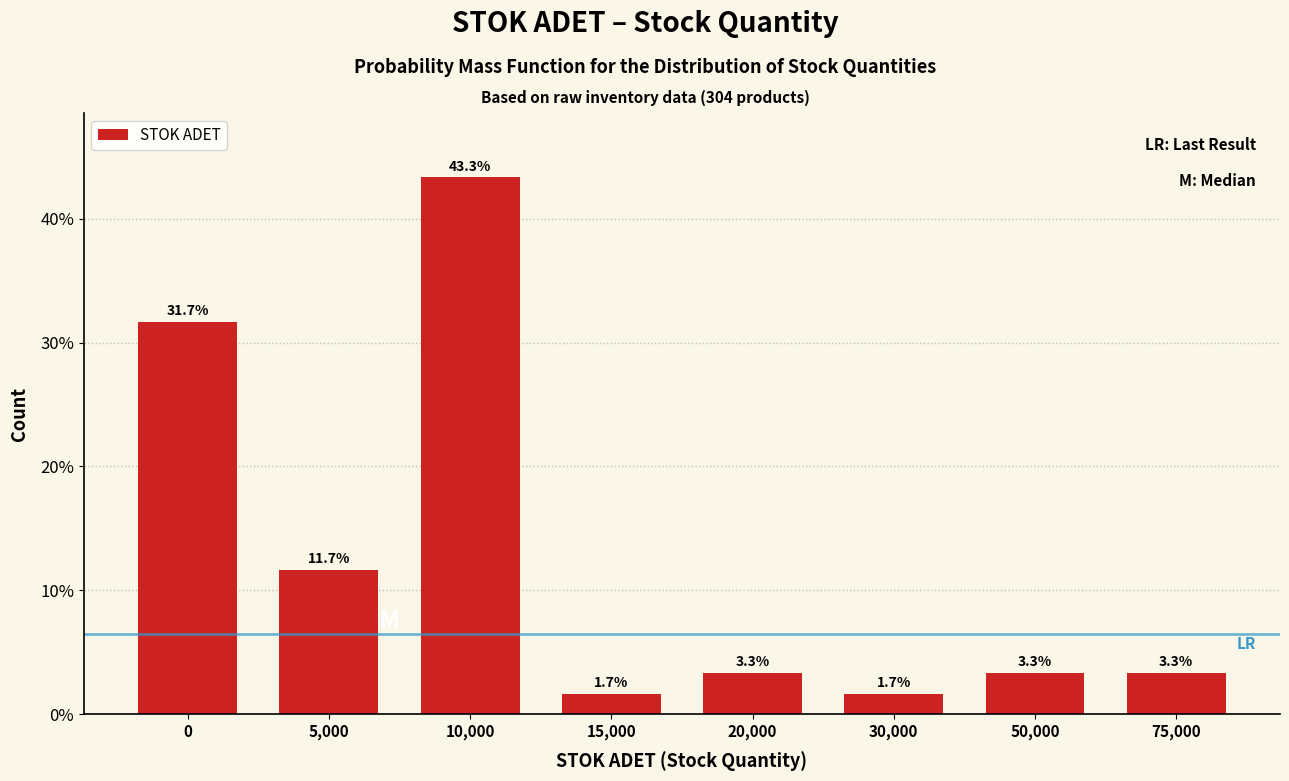

Reading right to left, extract all data points from this chart.

75,000=3.3	50,000=3.3	30,000=1.7	20,000=3.3	15,000=1.7	10,000=43.3	5,000=11.7	0=31.7